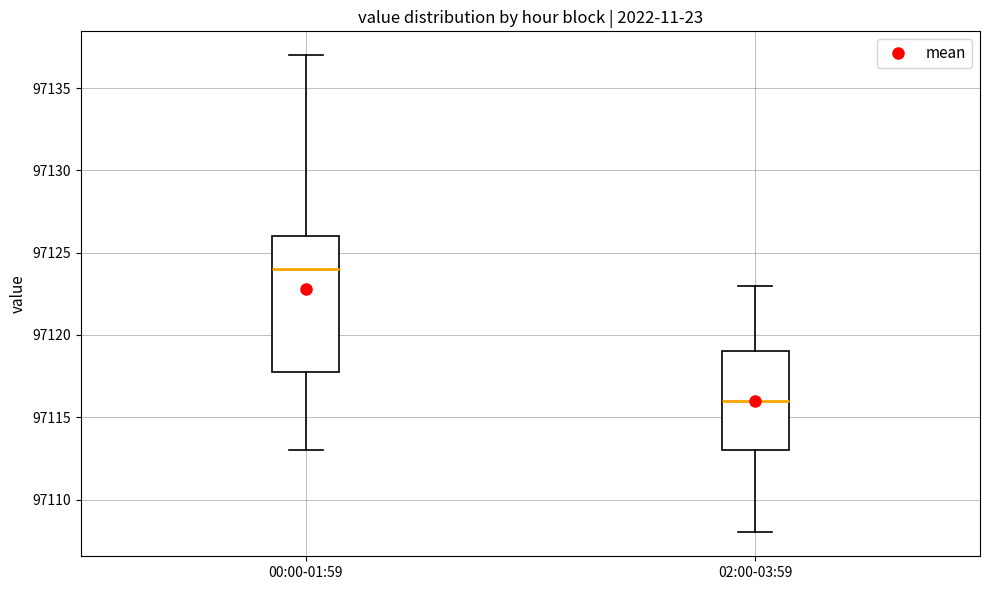

Comparing the boxes themselves (not the whiskers), which one is the tallest?

00:00-01:59